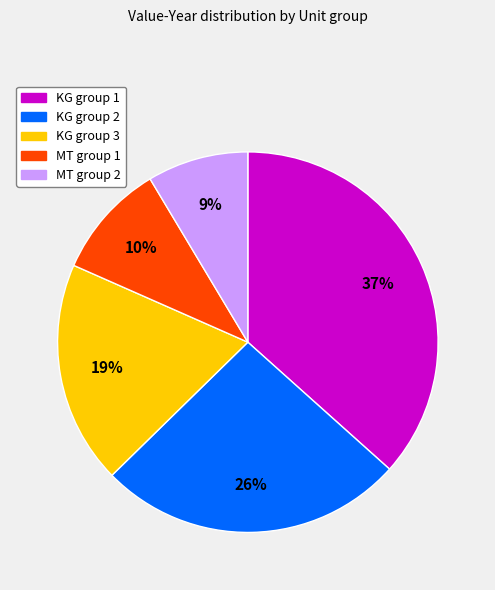

To the nearest percent, what is the average slice percentage?

20%